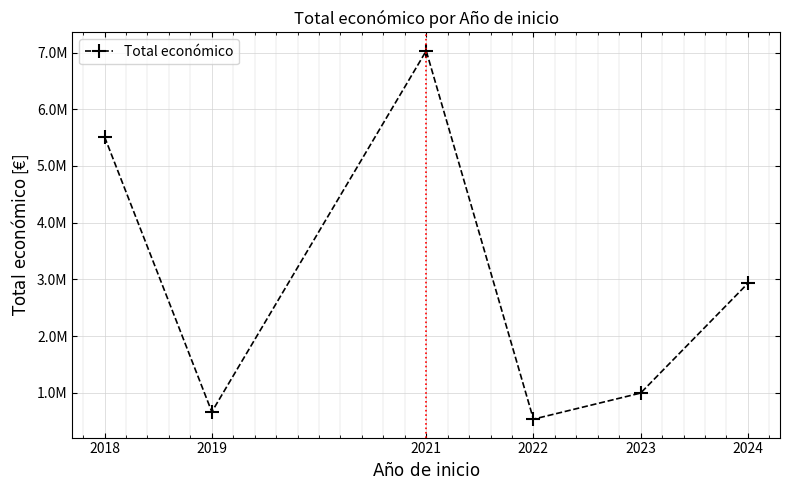

What is the greatest value displayed?

7031291.0